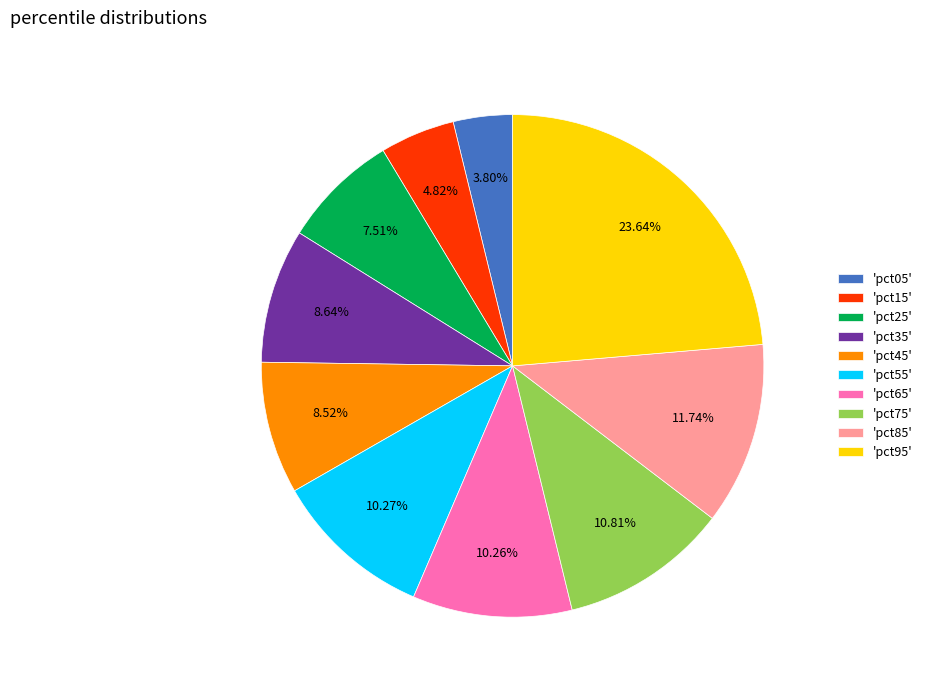

How many slices are in this pie chart?

10